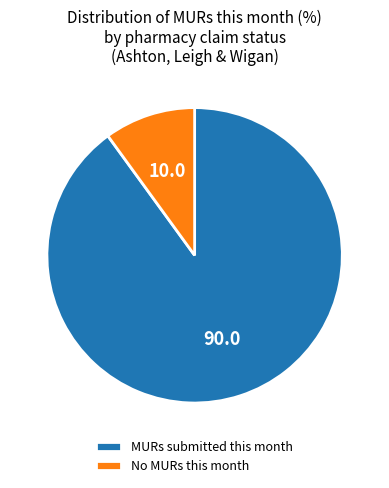

Approximately how many times larger is the value at MURs submitted this month compared to No MURs this month?

9.0